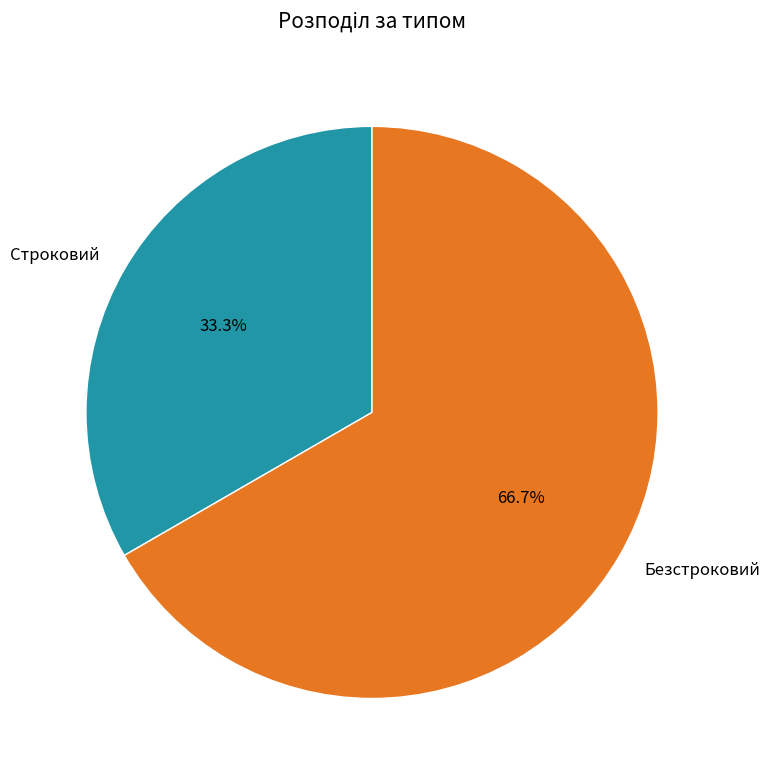

Approximately how many times larger is the value at Строковий compared to Безстроковий?

0.5